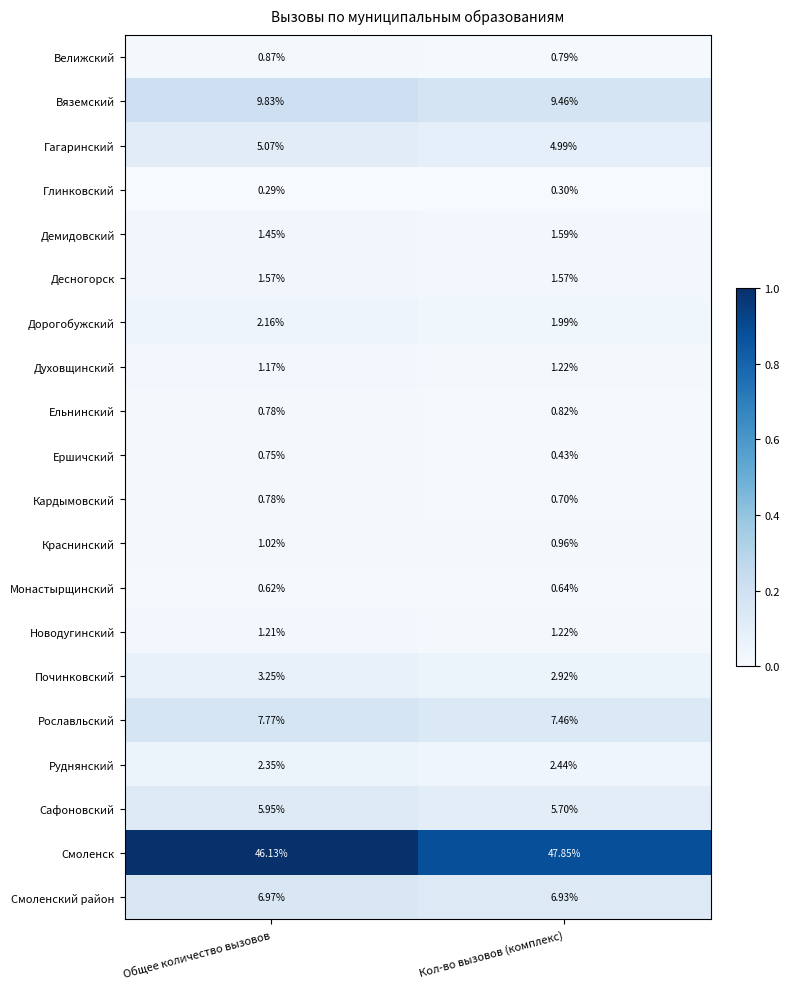

What is the total value across all series at Кол-во вызовов (комплекс)?

100.0